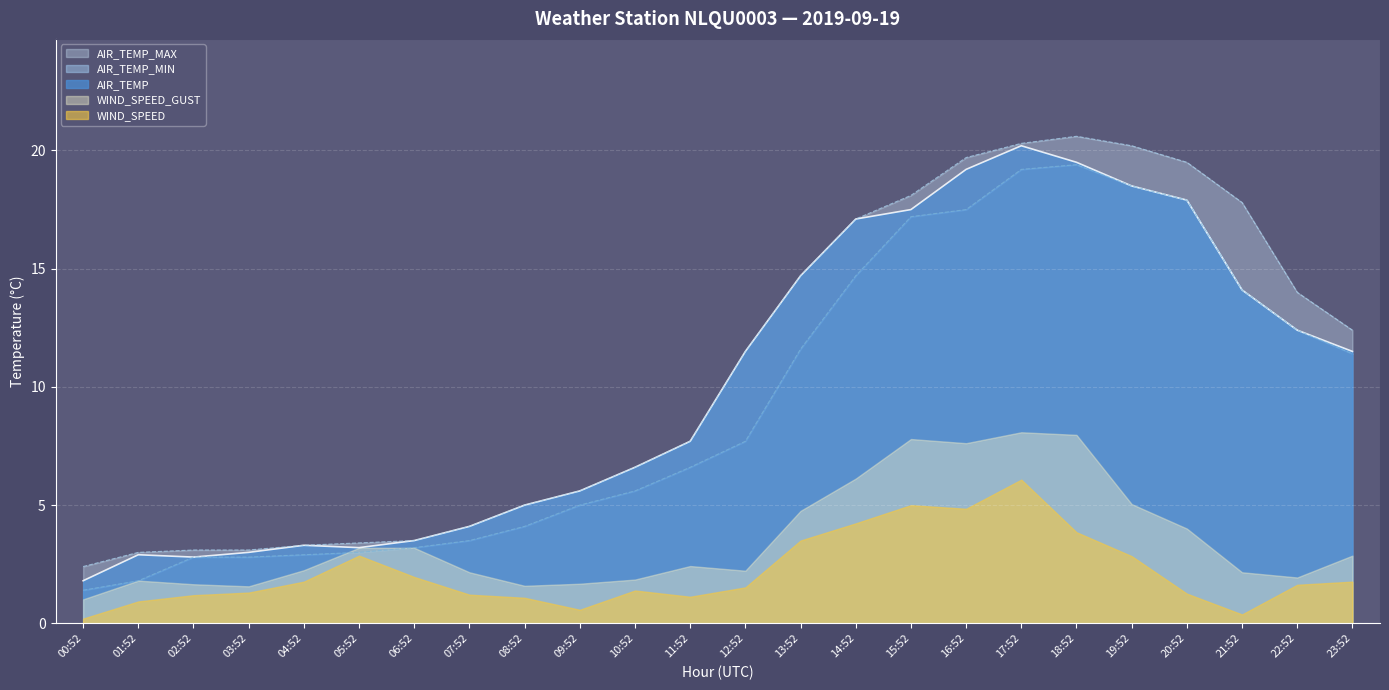

True or false: AIR_TEMP has a value of 1.6 at 03:52.

False